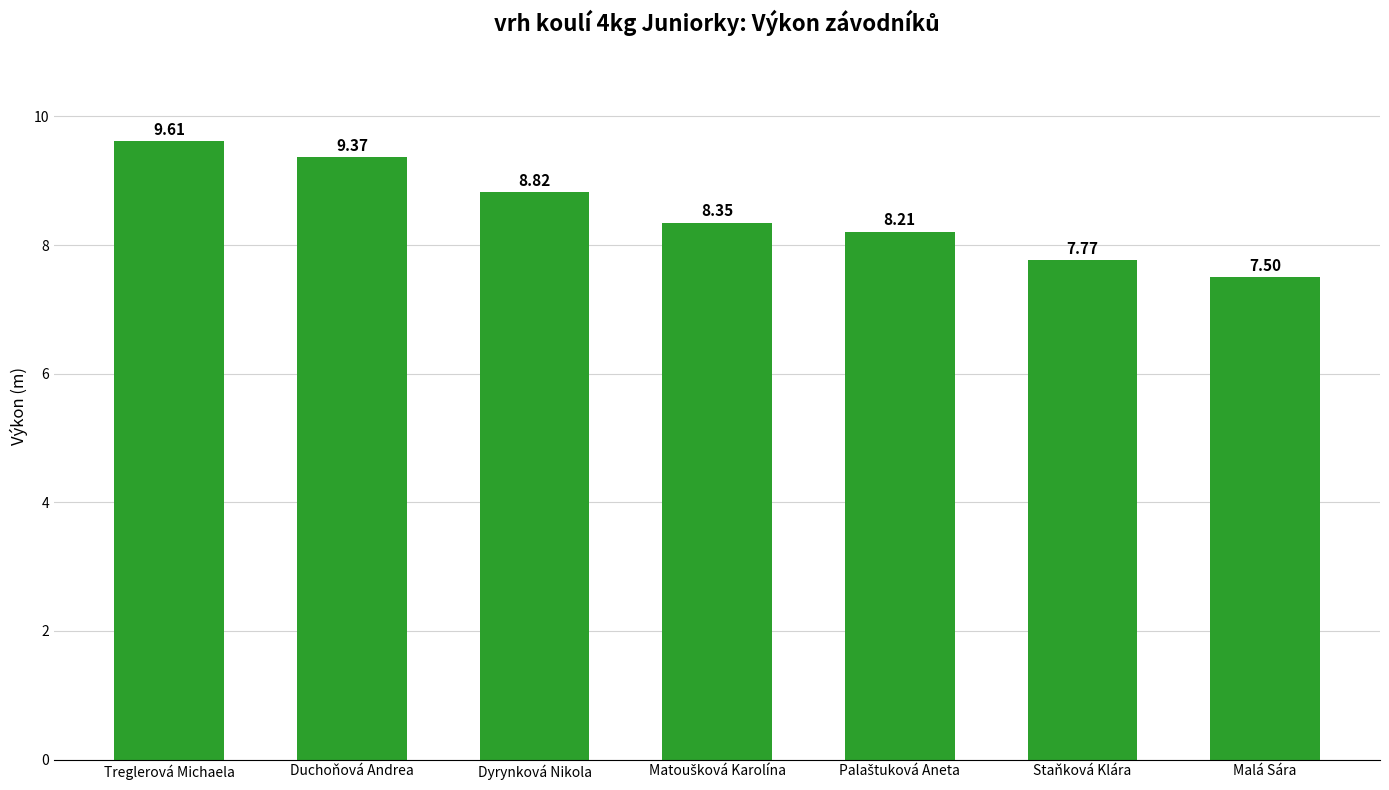

What is the difference between the maximum and minimum values?

2.1